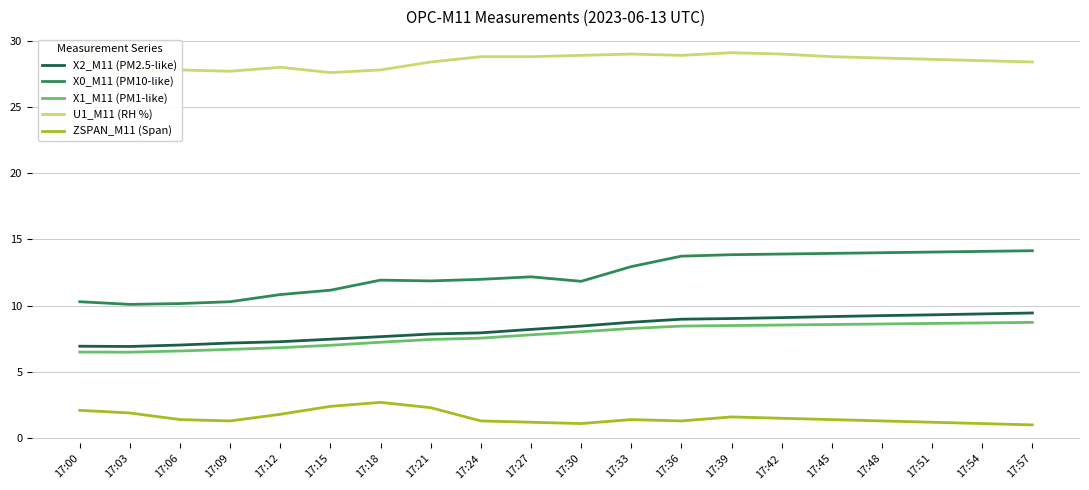

What is the total value across all series at 17:12?

54.8